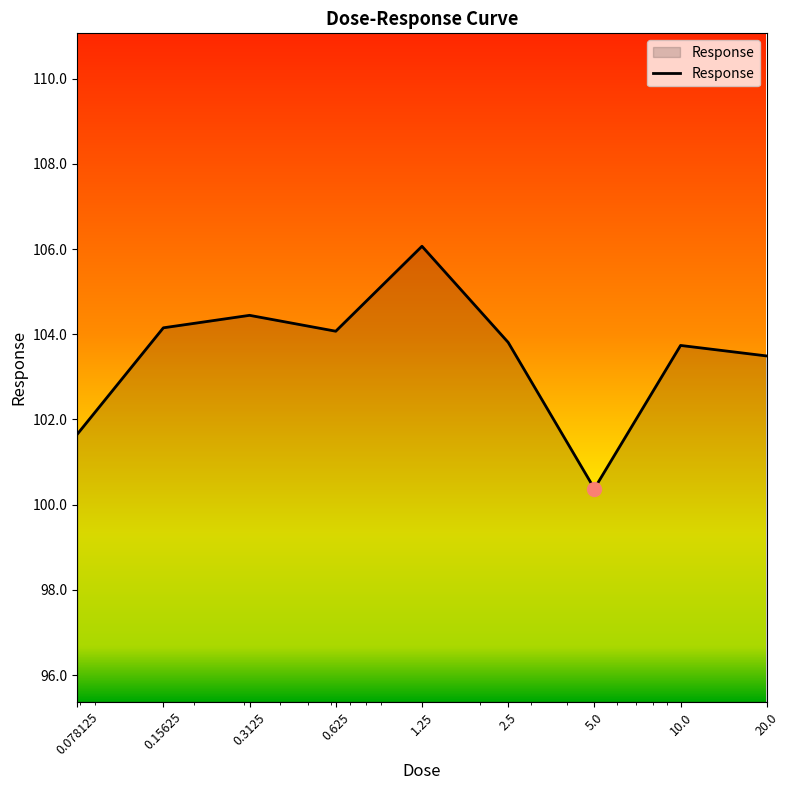

What is the difference between the maximum and minimum values?

5.7